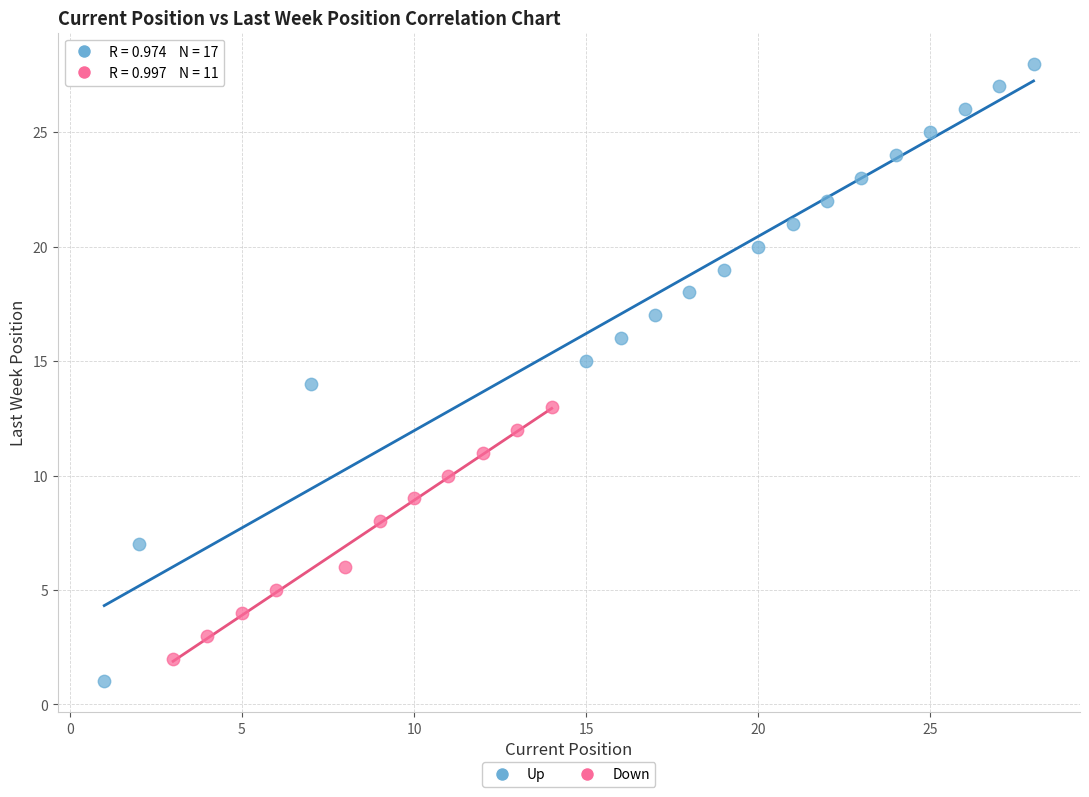

Which series has the widest spread of Y values?

Up